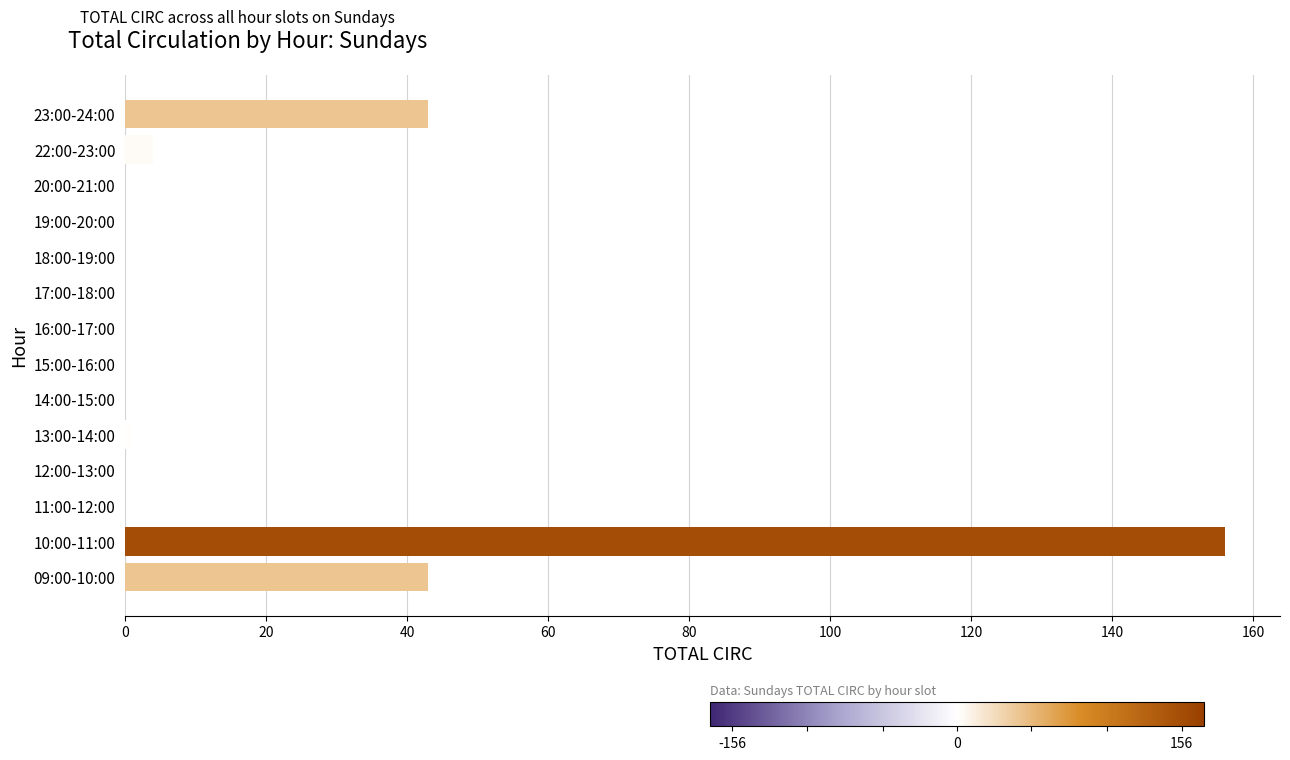

True or false: the data shows -67 at 15:00-16:00.

False